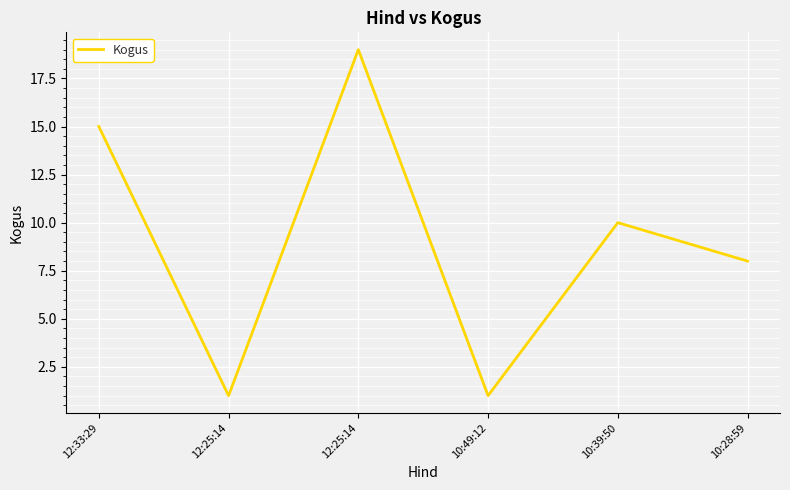

Rank the categories by value from lowest to highest.

12:25:14, 10:49:12, 10:28:59, 10:39:50, 12:33:29, 12:25:14